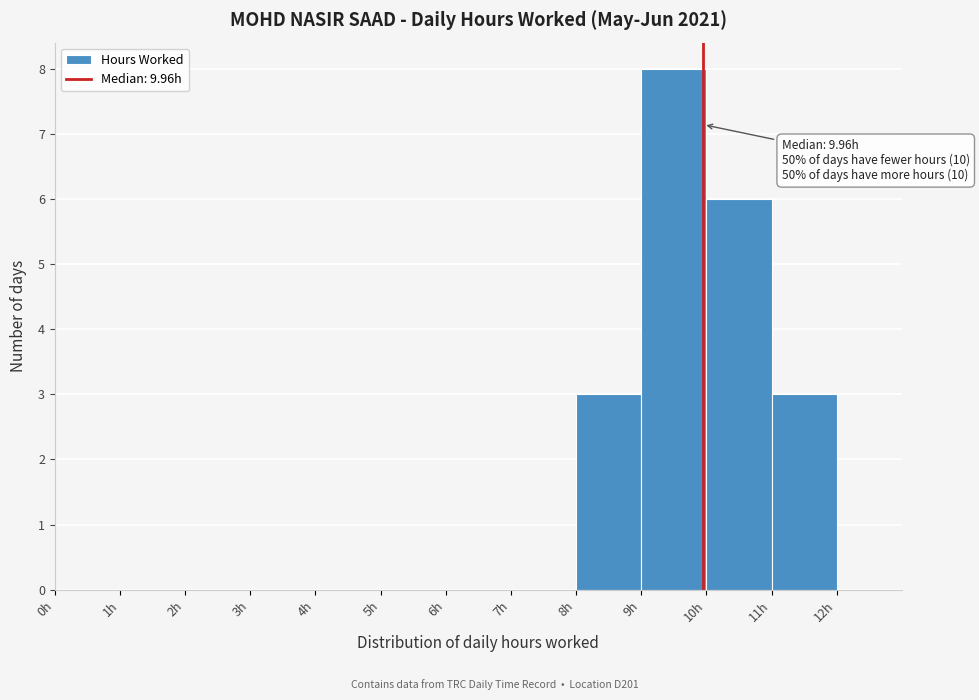

Which range on the x-axis has the tallest bar?

9 to 10